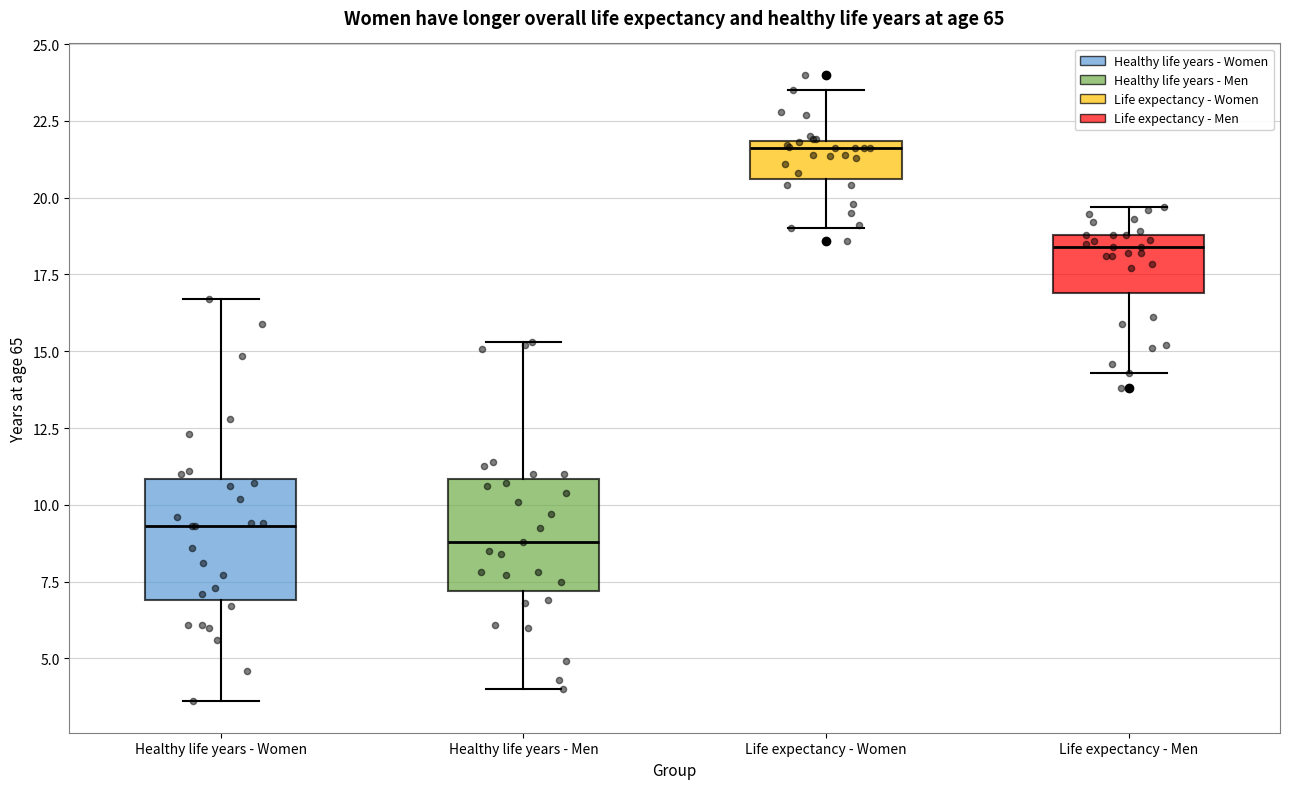

Which box's median line is the lowest?

Healthy life years - Men